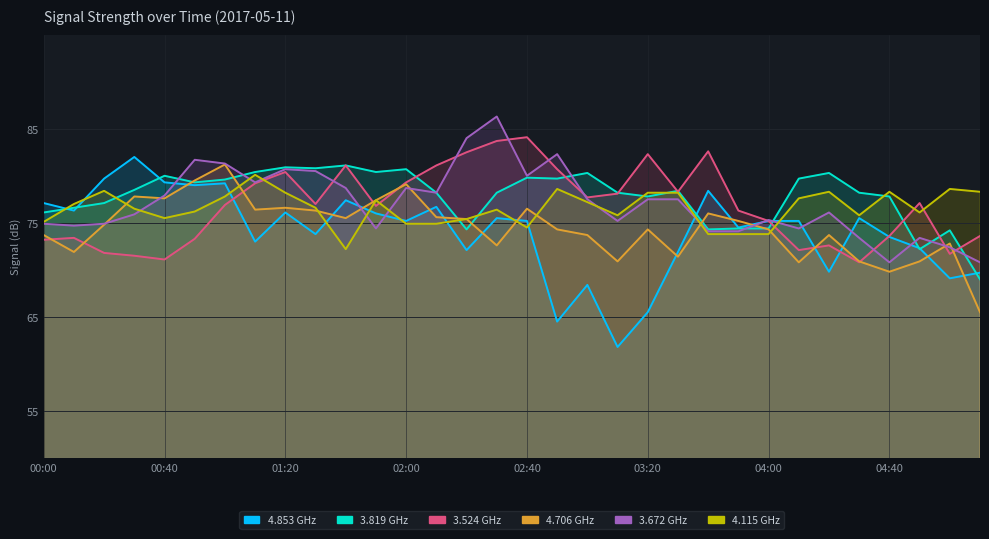

What is the difference between the maximum and minimum values in the 3.672 series?

15.5